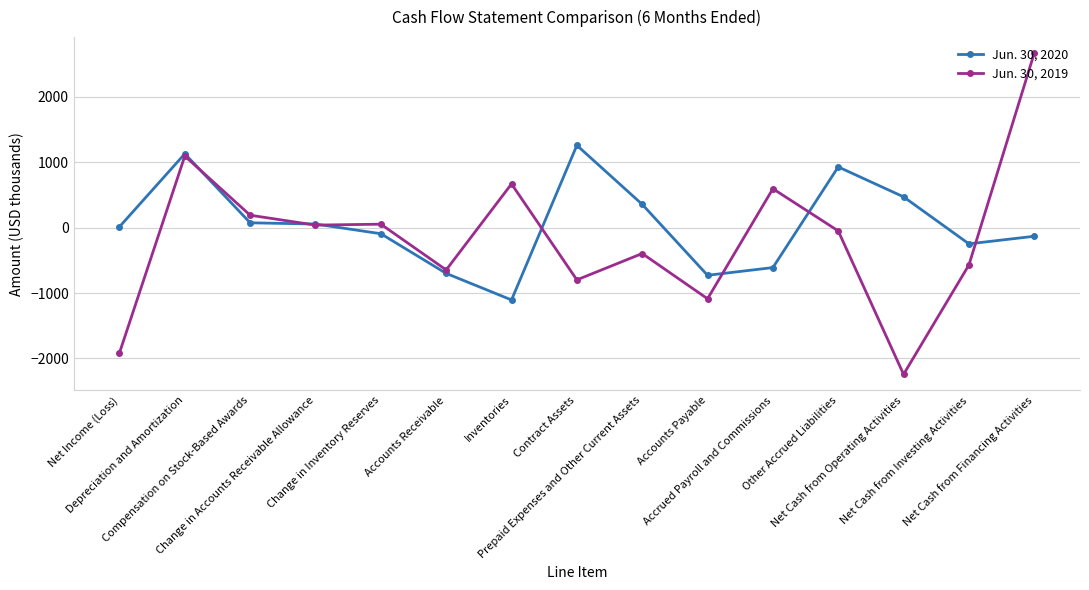

At Accounts Receivable, list the series in order from largest to smallest.

Jun. 30, 2019, Jun. 30, 2020